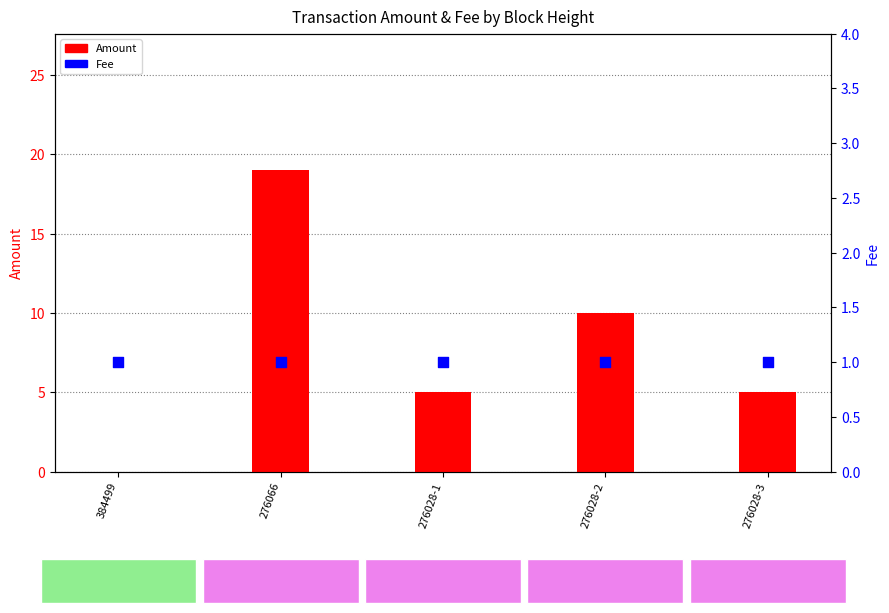

What is the total value across all series at 276028-1?

6